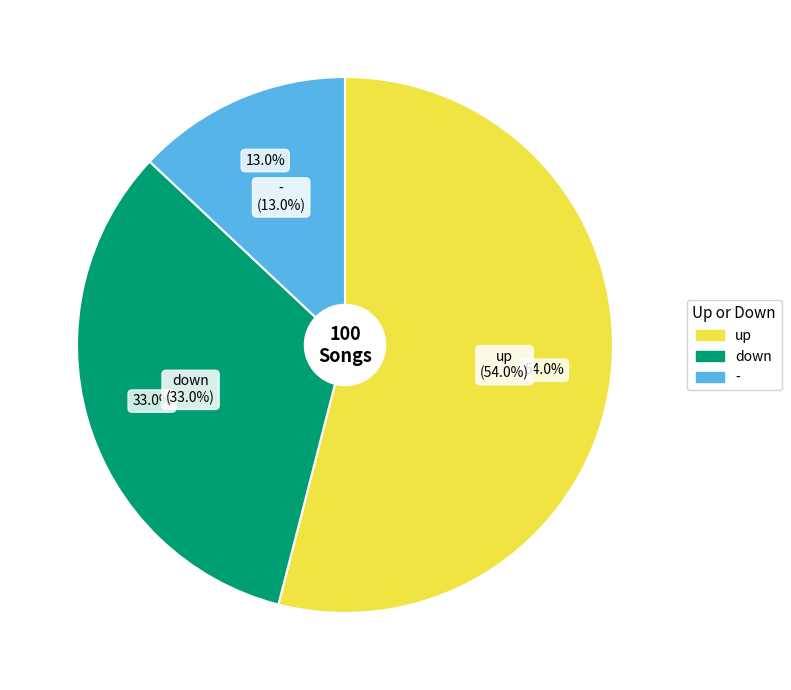

Count the number of slices in the pie.

3